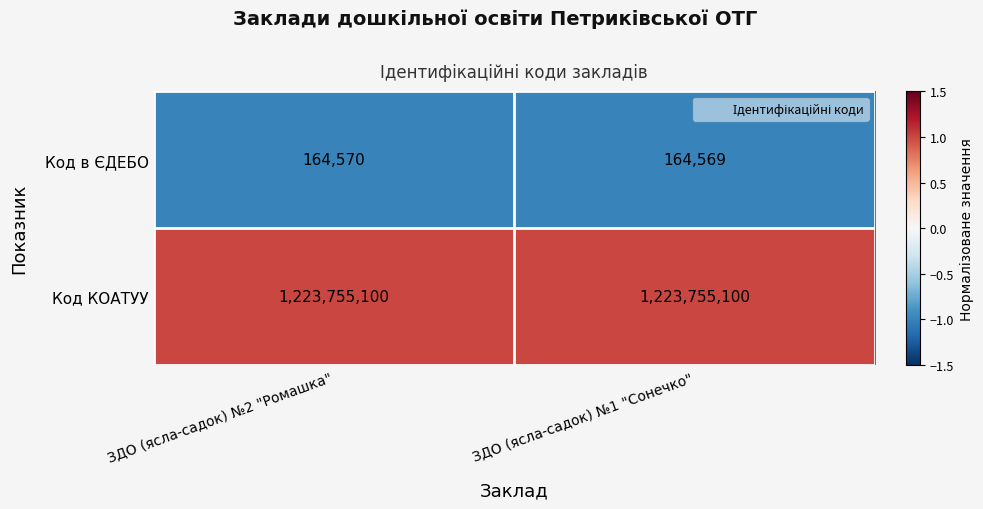

Rank the series by their average value, from highest to lowest.

Код КОАТУУ, Код в ЄДЕБО